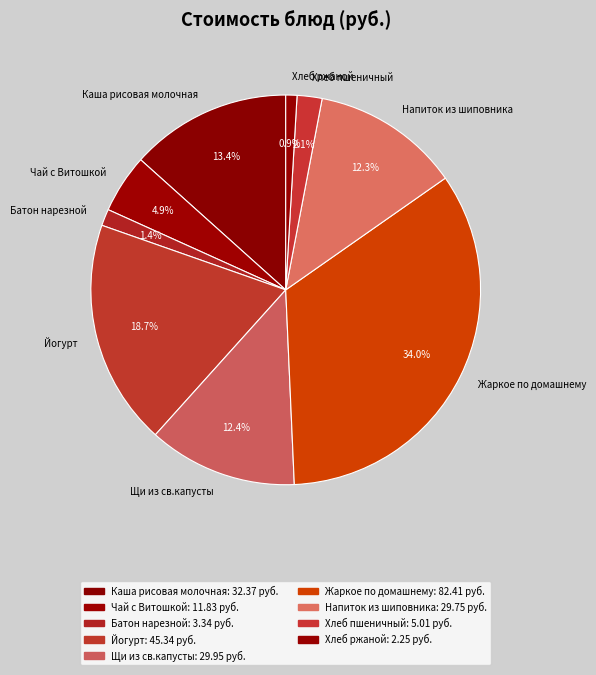

To the nearest percent, what portion does Напиток из шиповника represent?

12%